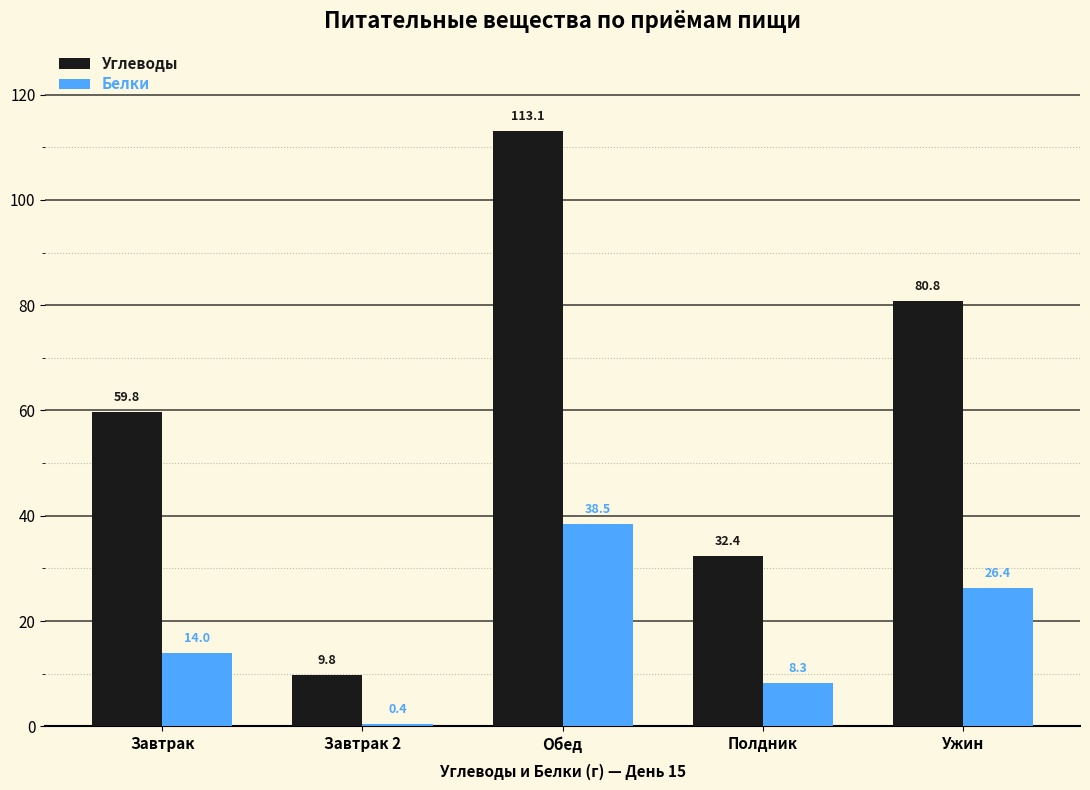

List the labels in order of Углеводы value, smallest first.

Завтрак 2, Полдник, Завтрак, Ужин, Обед